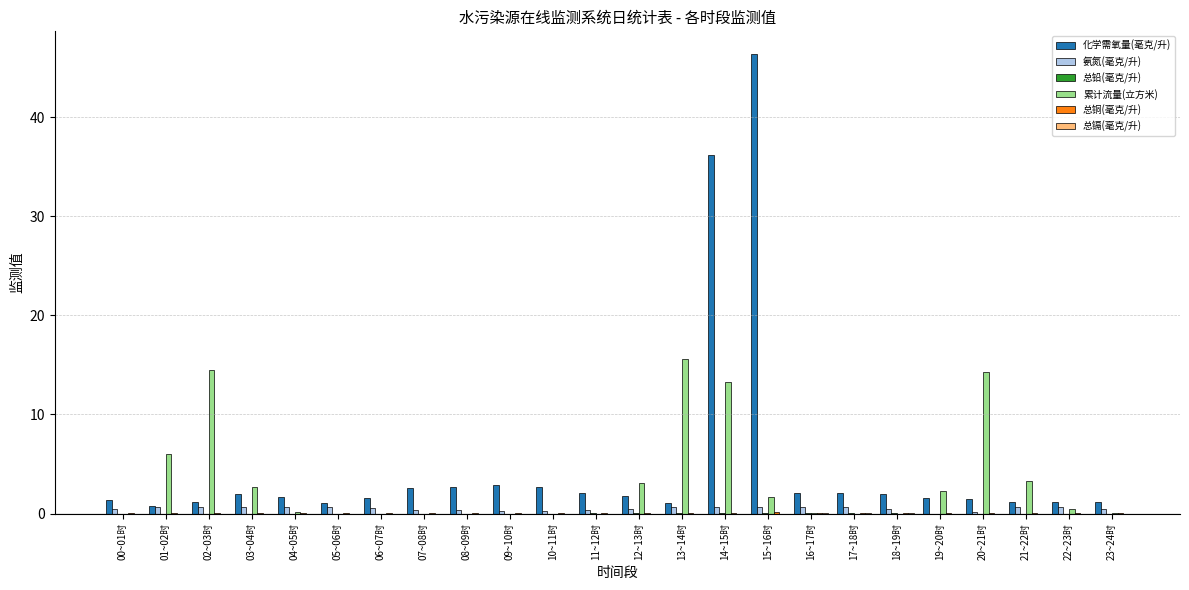

What is the greatest value displayed?

46.3